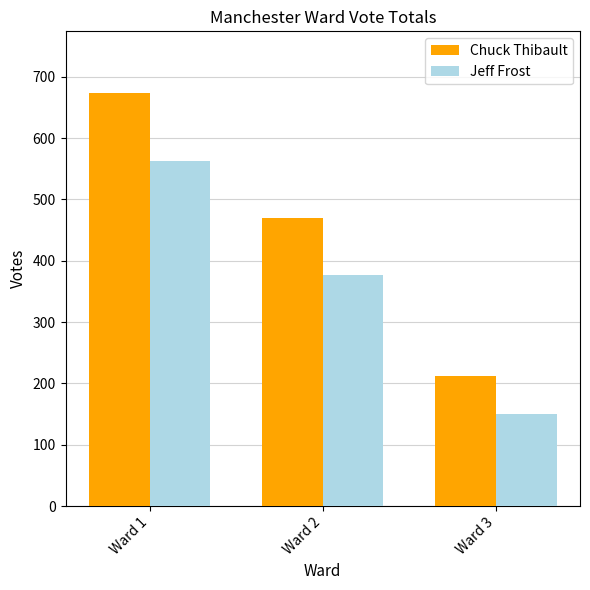

List the labels in order of Jeff Frost value, smallest first.

Ward 3, Ward 2, Ward 1